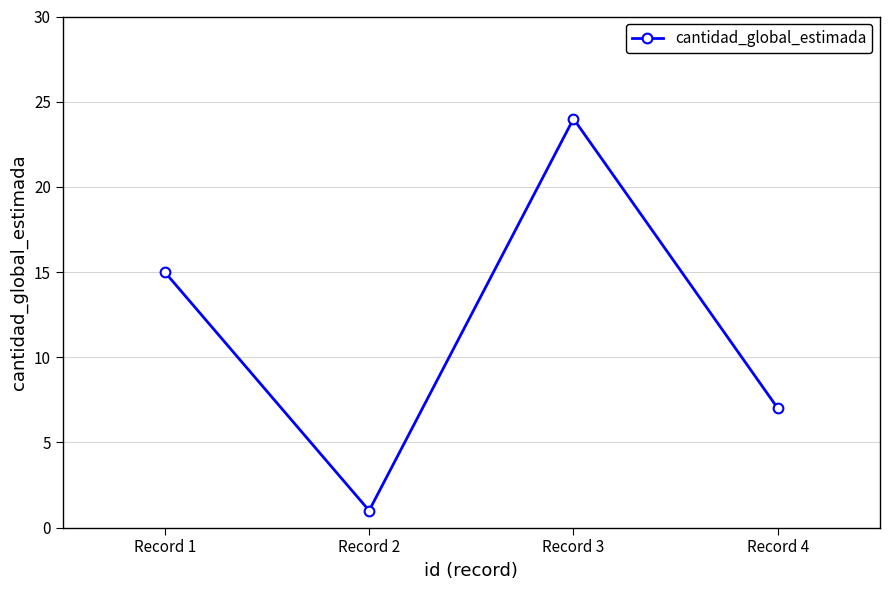

Where is the data nearest to the value 12?

Record 1